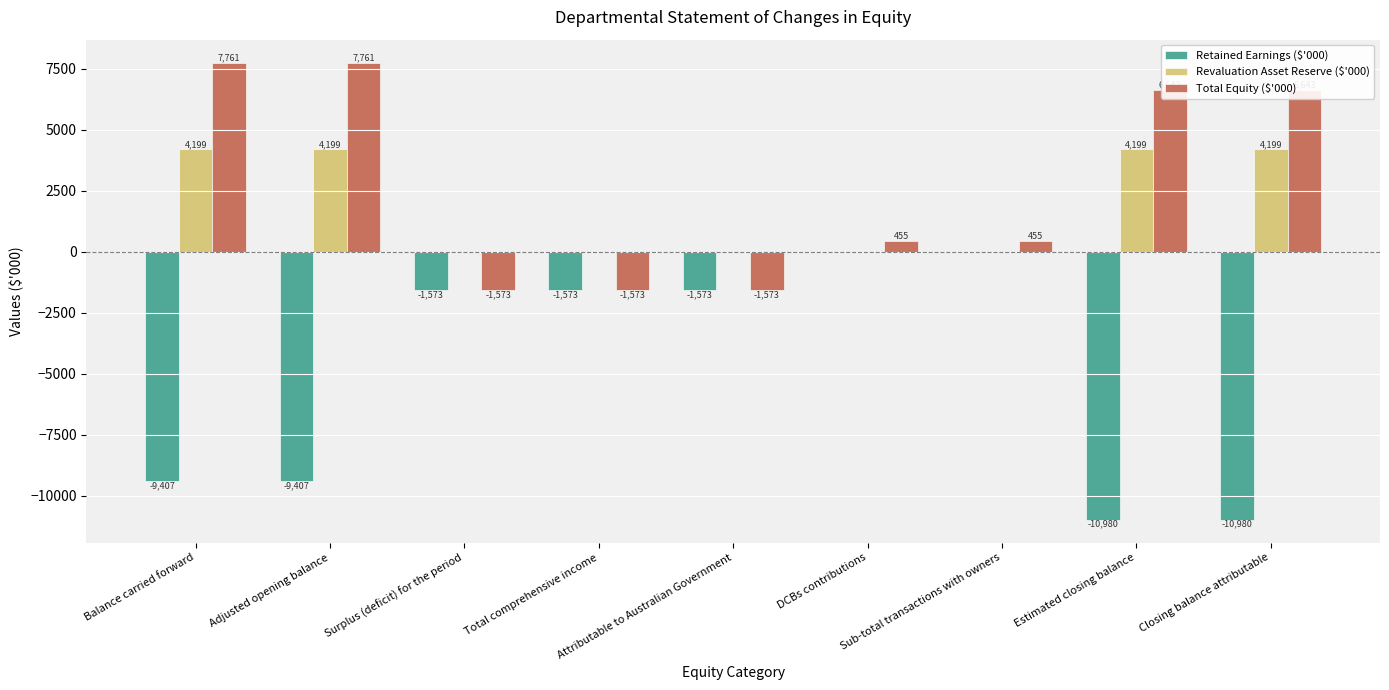

Where is Retained Earnings ($'000) nearest to the value -5490?

Balance carried forward